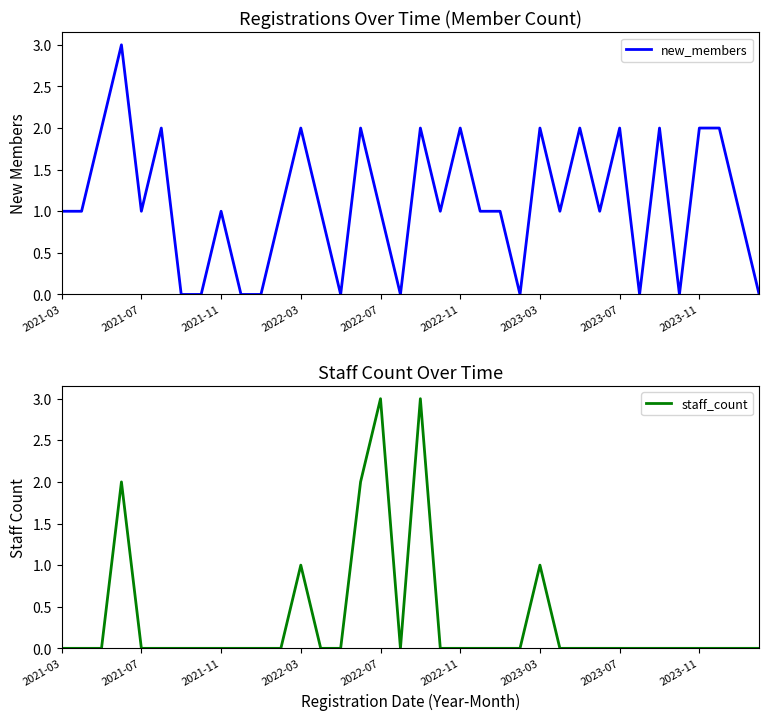

The staff_count series shows 2 at 17. True or false?

False